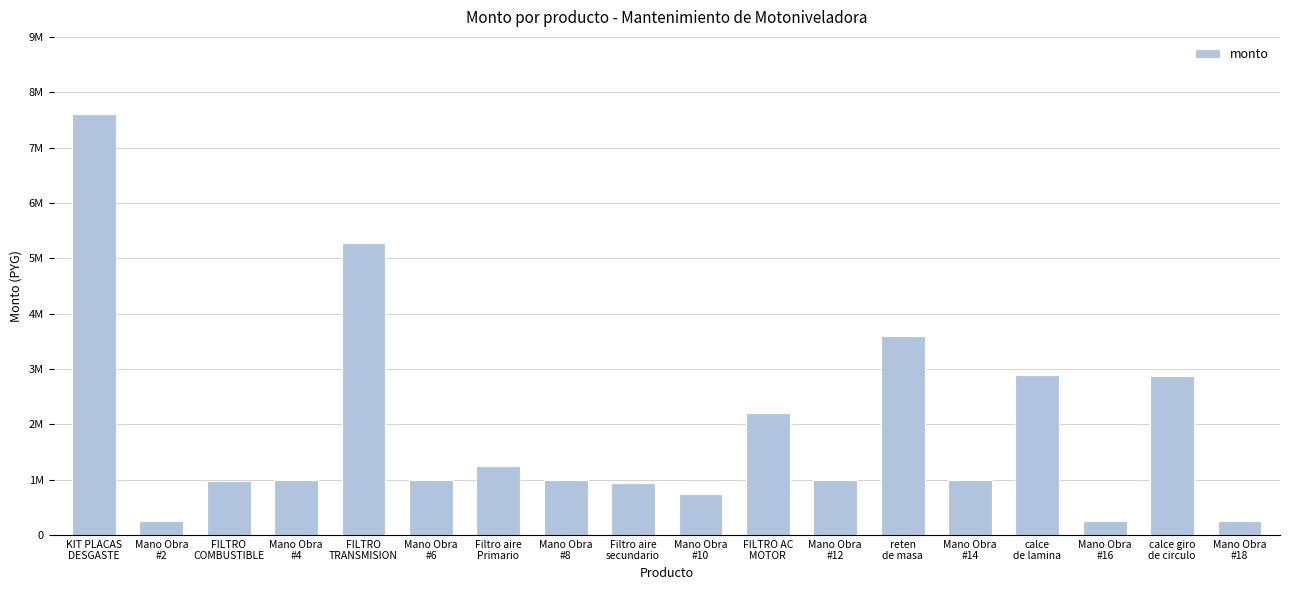

What is the change in value from FILTRO
TRANSMISION to Mano Obra
#8?

-4276668